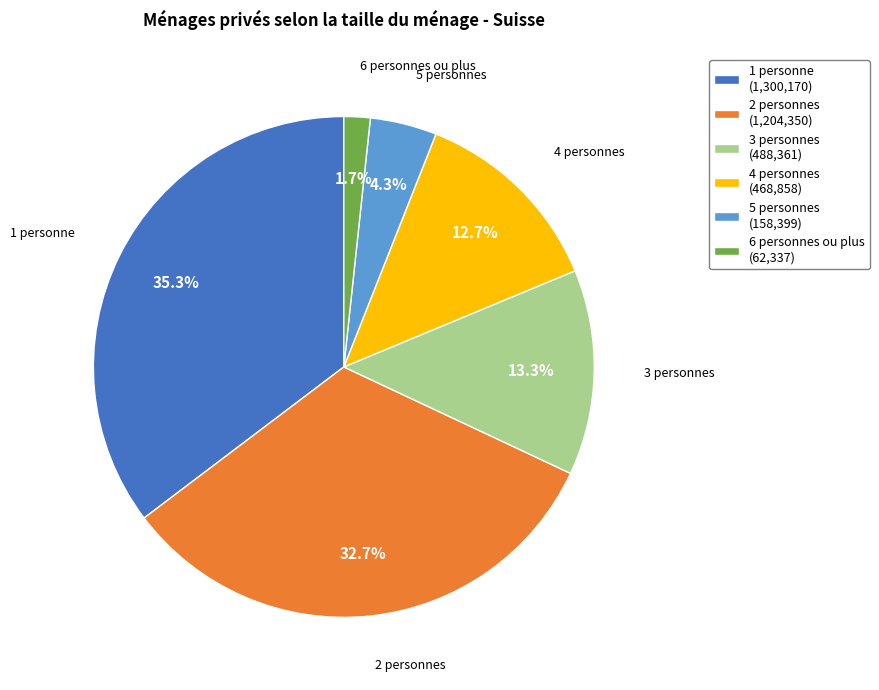

Is it true that 3 personnes is 13% of the pie?

True